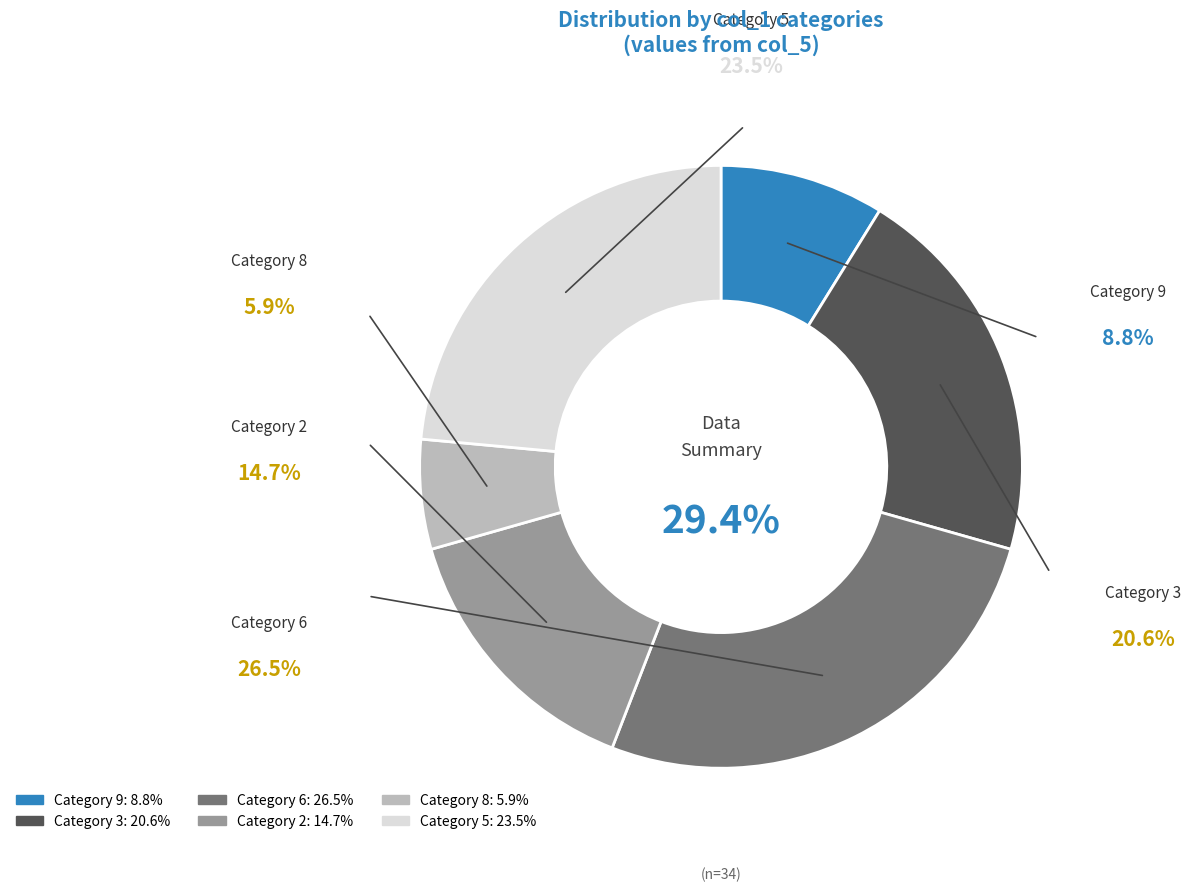

What is the largest slice in the pie chart?

6